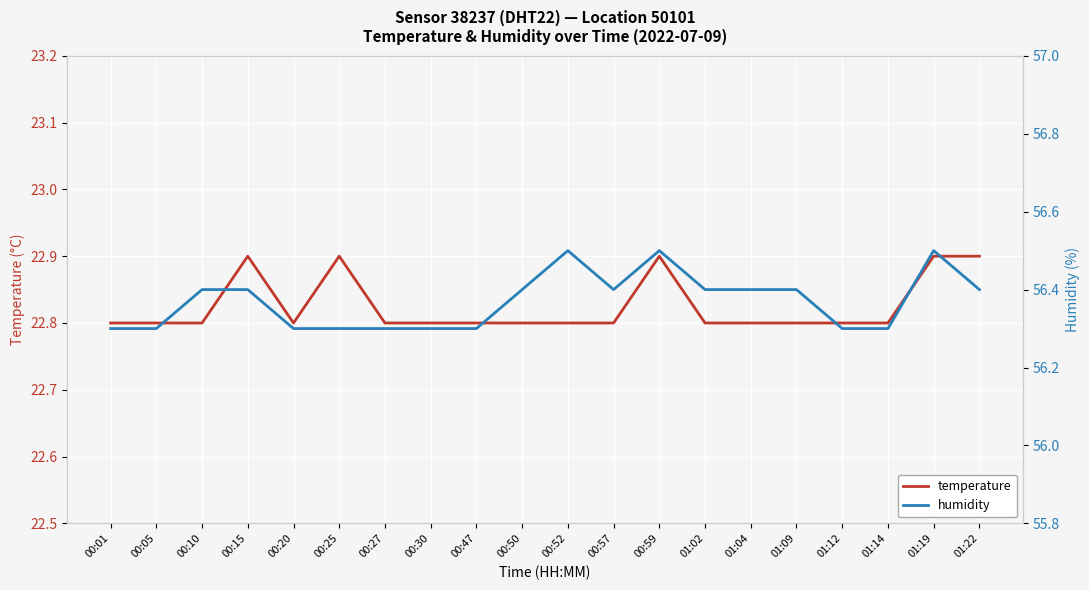

What is the difference between the temperature values at 01:04 and 00:59?

0.1